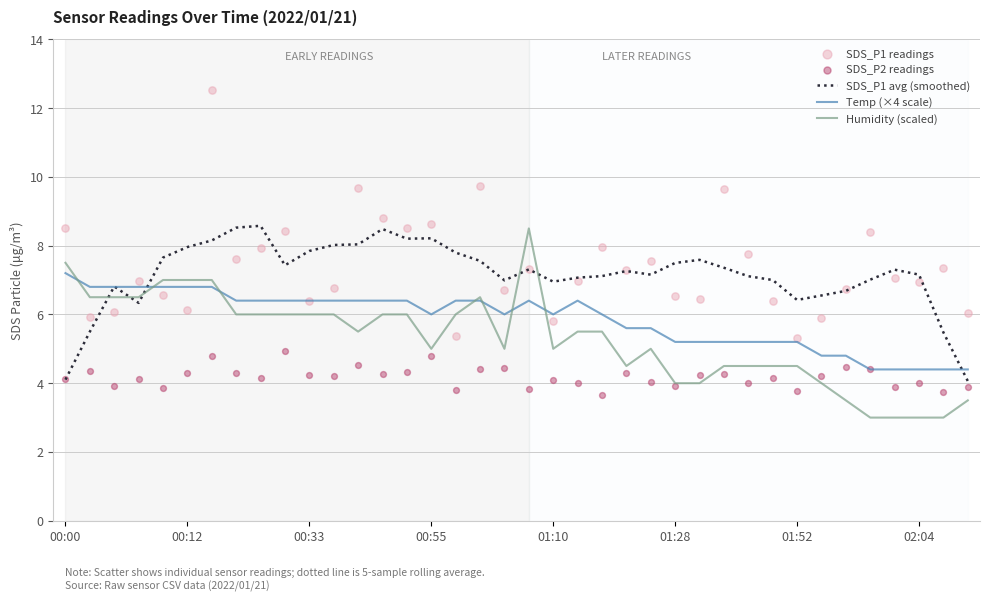

What is the total value across all series at 31?

25.5